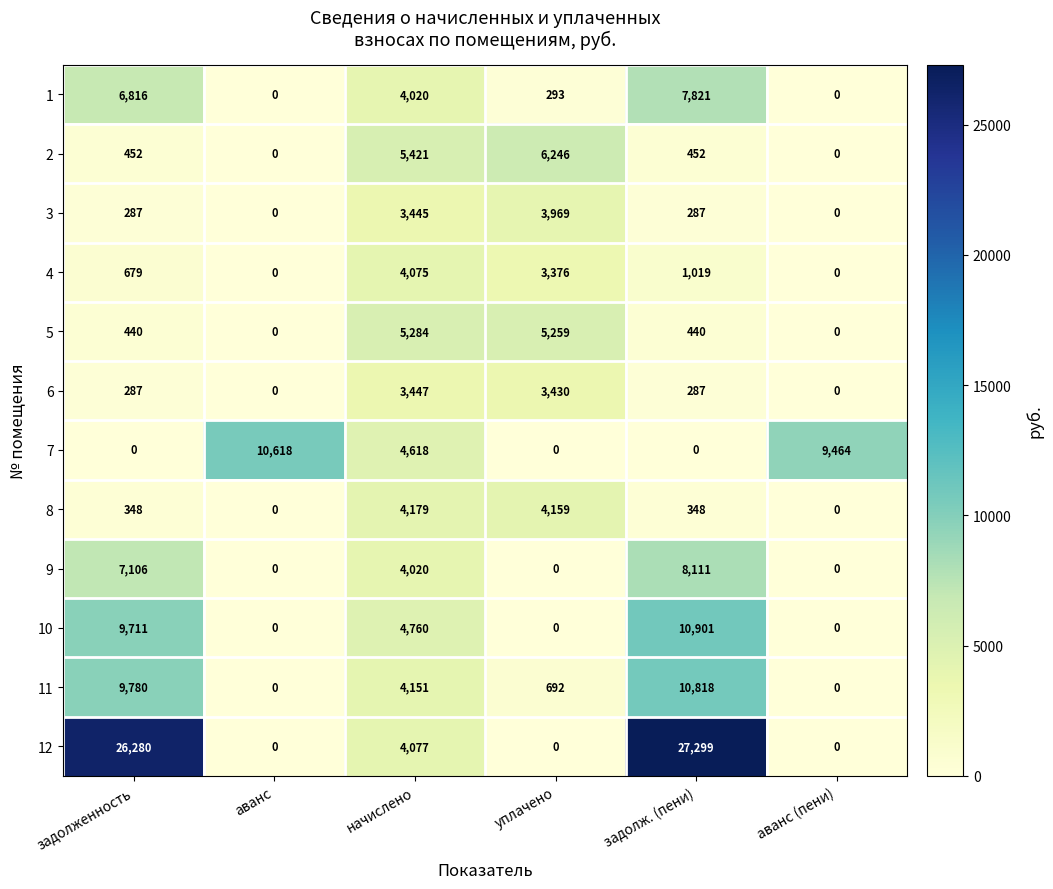

Is it true that 3 equals 1826 at аванс (пени)?

False